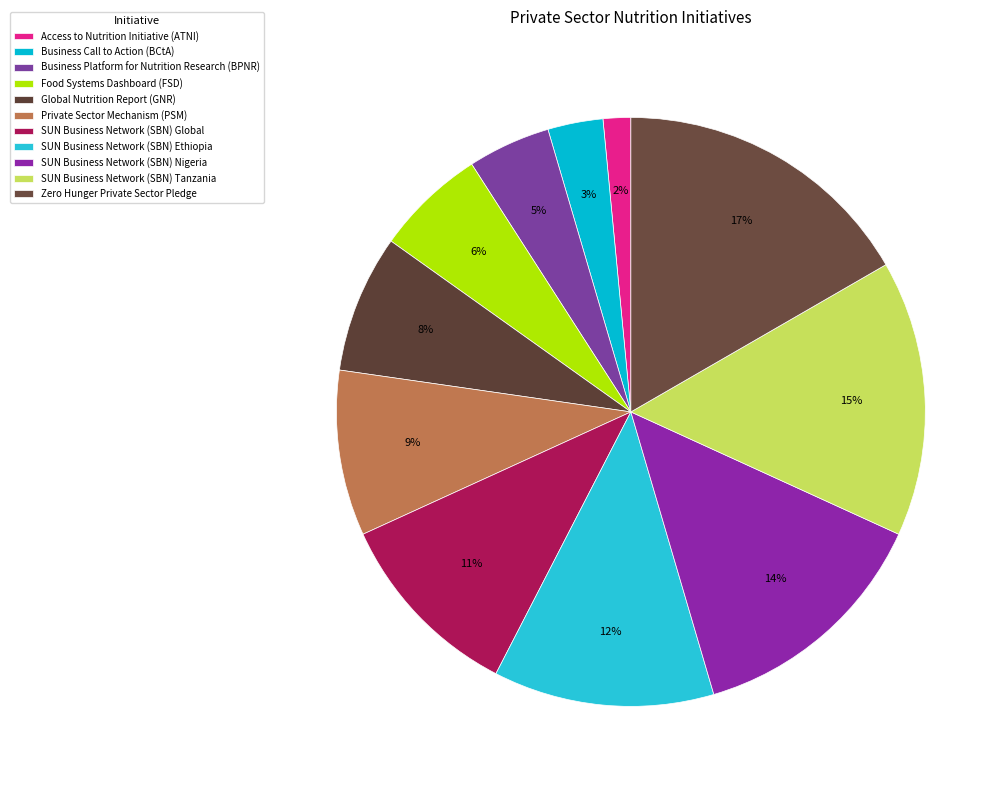

Is Food Systems Dashboard (FSD) the majority of the pie?

No